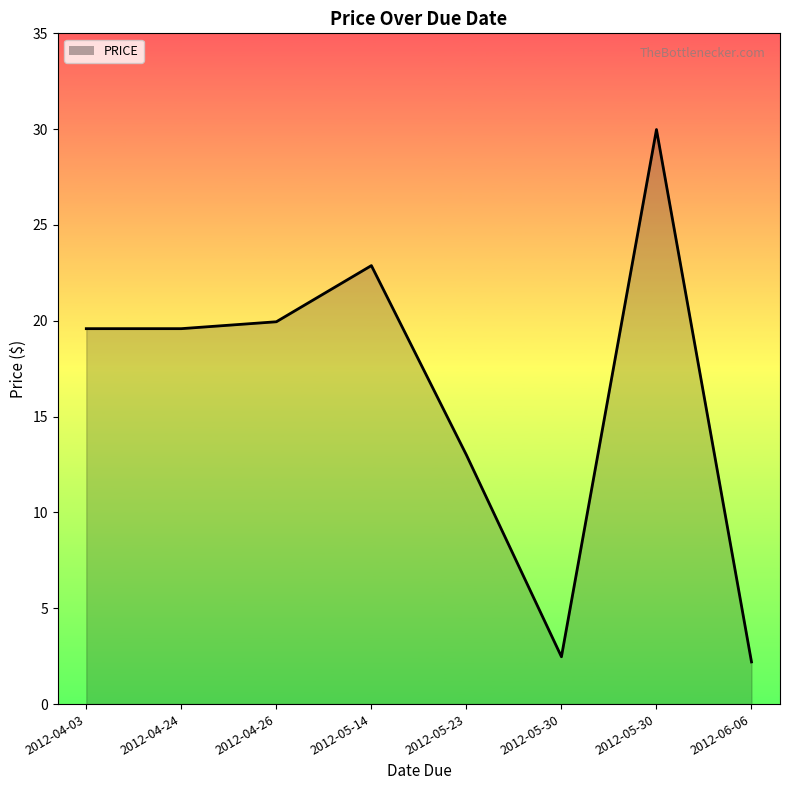

Is it true that the value at 2012-05-14 is 30.2?

False